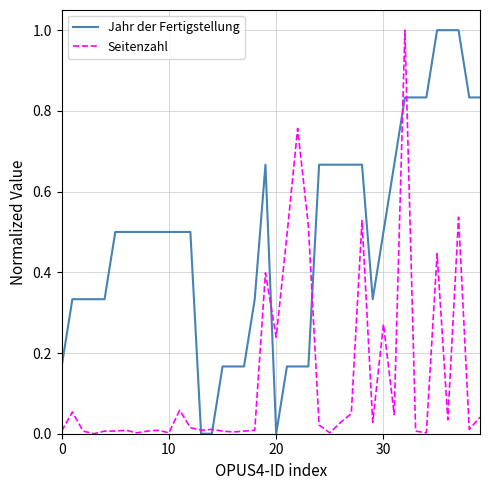

How many series are shown in this chart?

2